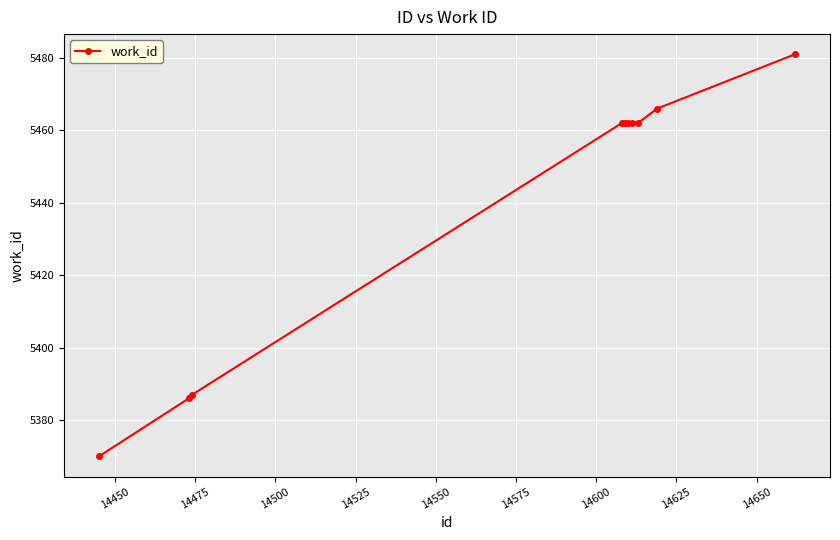

What is the maximum value shown in the chart?

5481